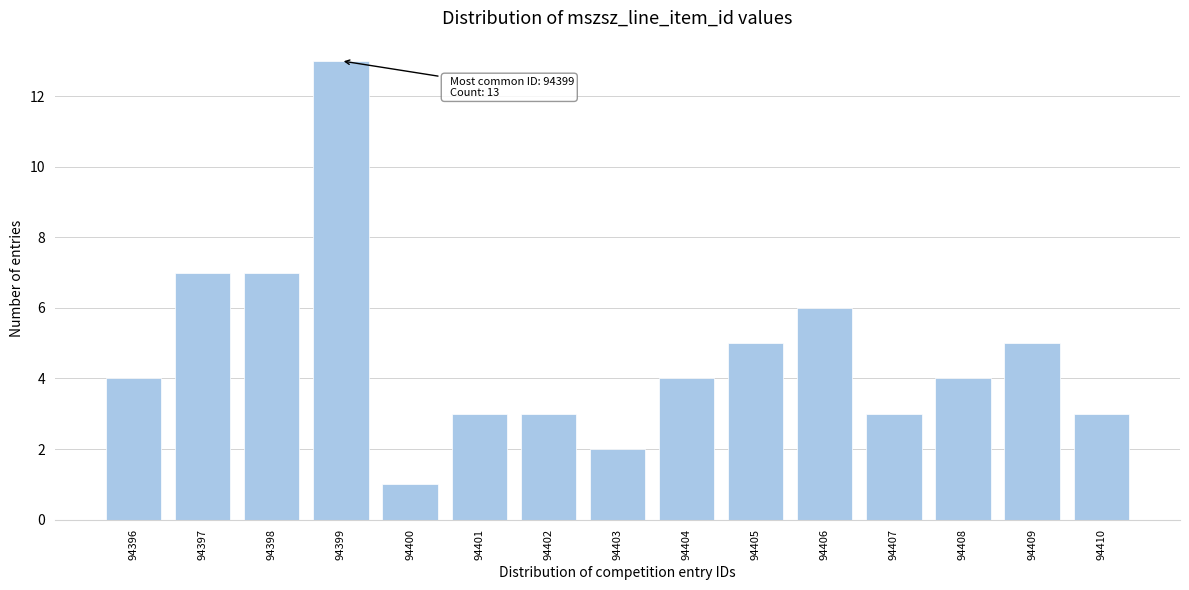

Reading left to right, transcribe all the data shown in this chart.

4	7	7	13	1	3	3	2	4	5	6	3	4	5	3